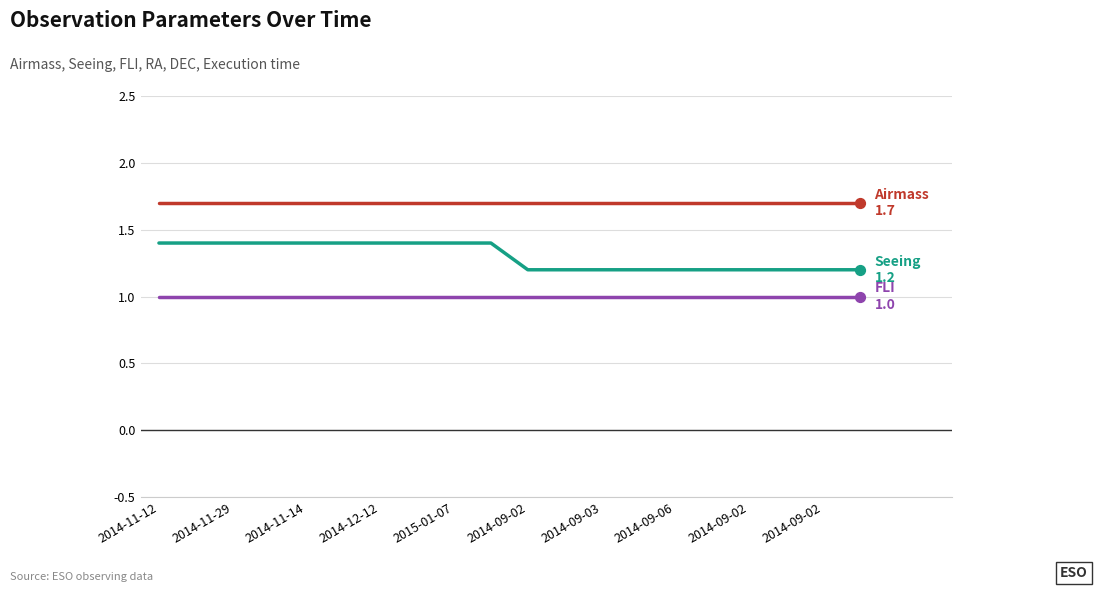

What is the greatest value displayed?

1.7